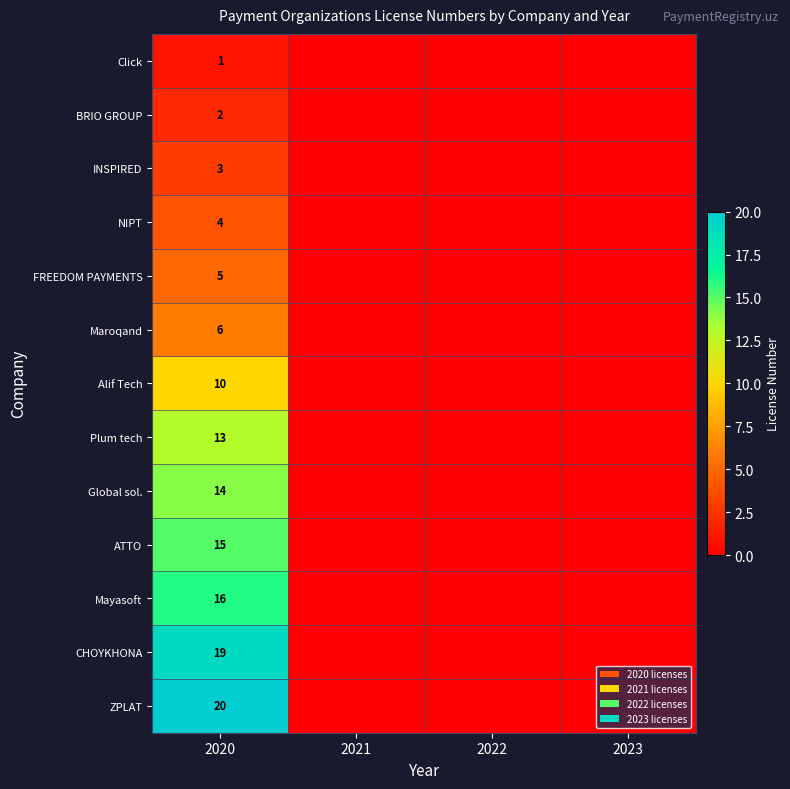

The value of INSPIRED at 2020 is 3. True or false?

True